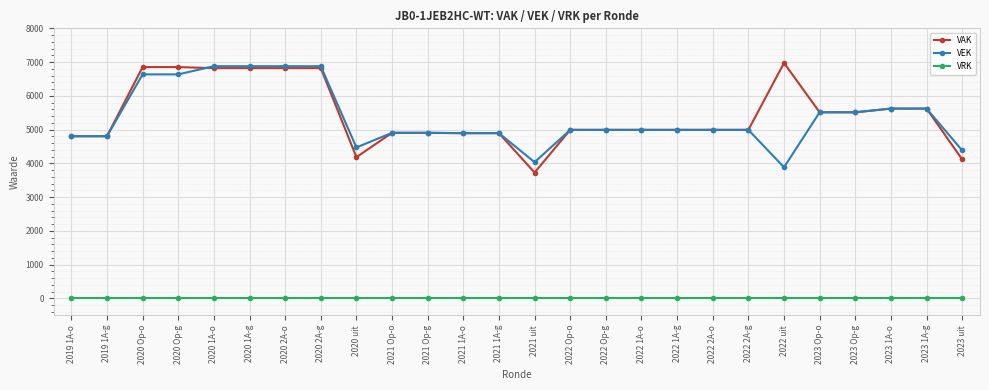

True or false: VEK and VRK intersect in this chart.

False